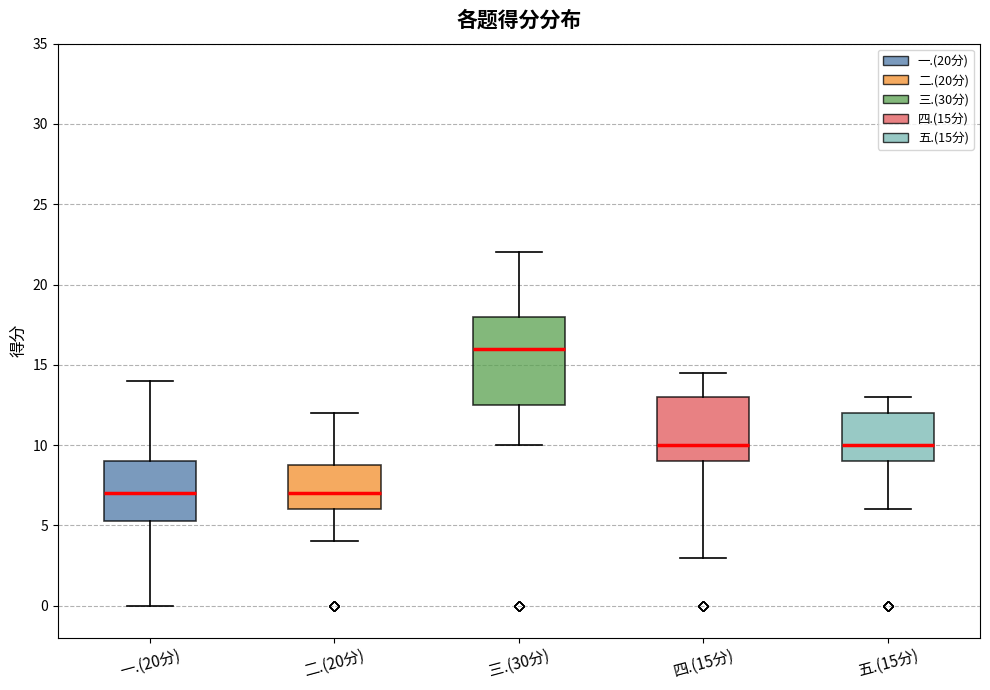

Comparing the boxes themselves (not the whiskers), which one is the tallest?

三.(30分)